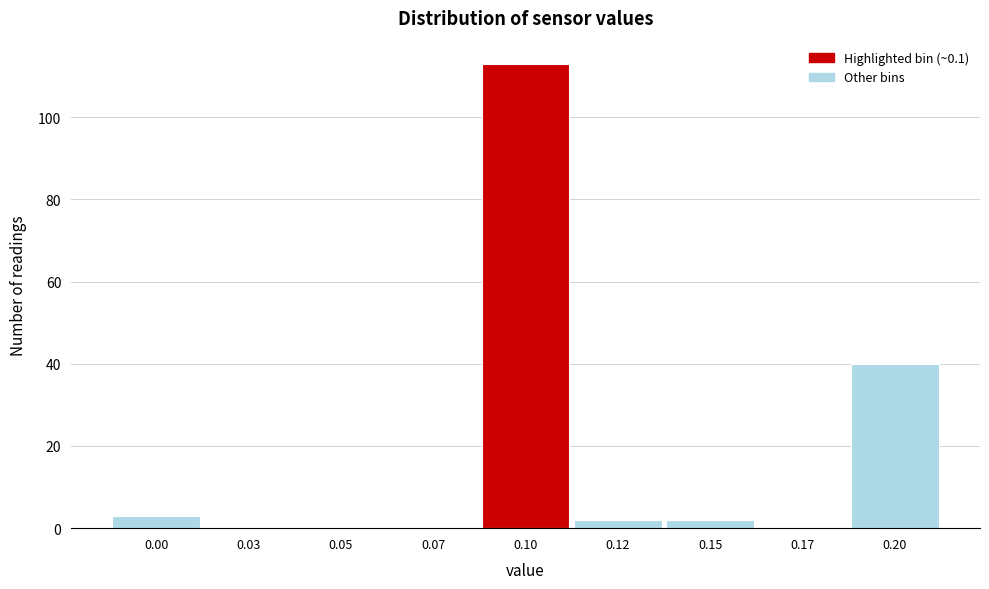

Reading left to right, transcribe all the data shown in this chart.

0.00=3	0.03=0	0.05=0	0.07=0	0.10=113	0.12=2	0.15=2	0.17=0	0.20=40